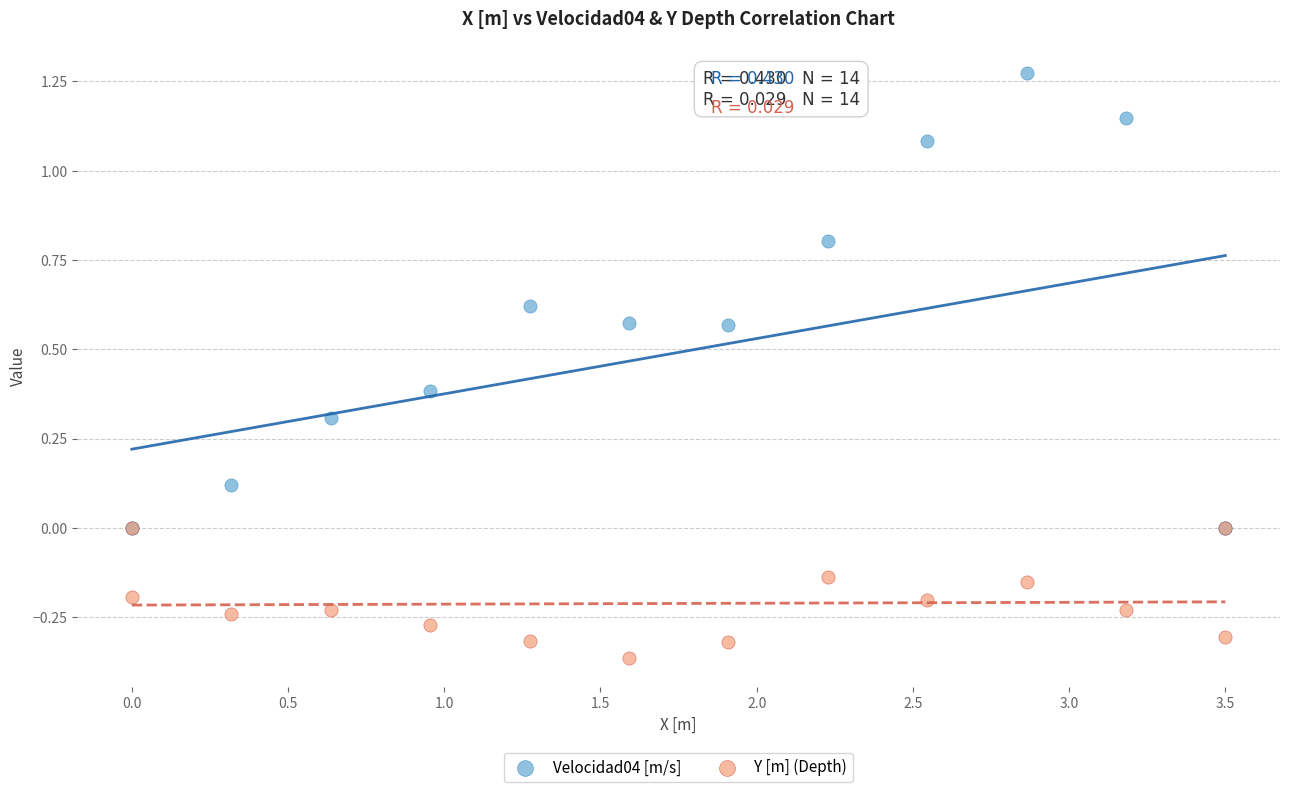

What are all the series names shown in the legend?

Velocidad04 [m/s], Y [m] (Depth)